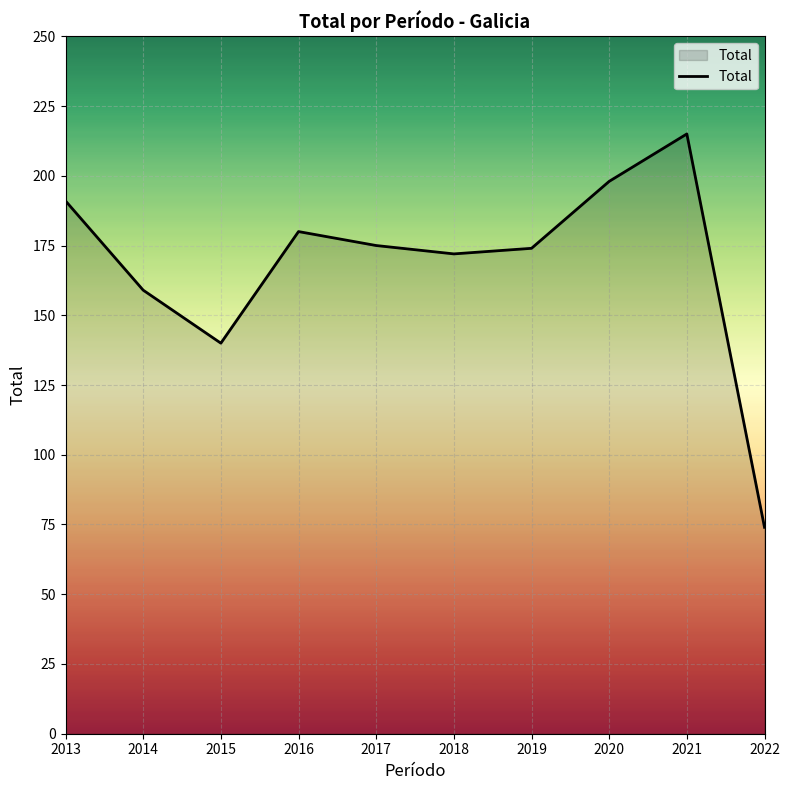

True or false: the data has more than 2 interior local peaks.

False